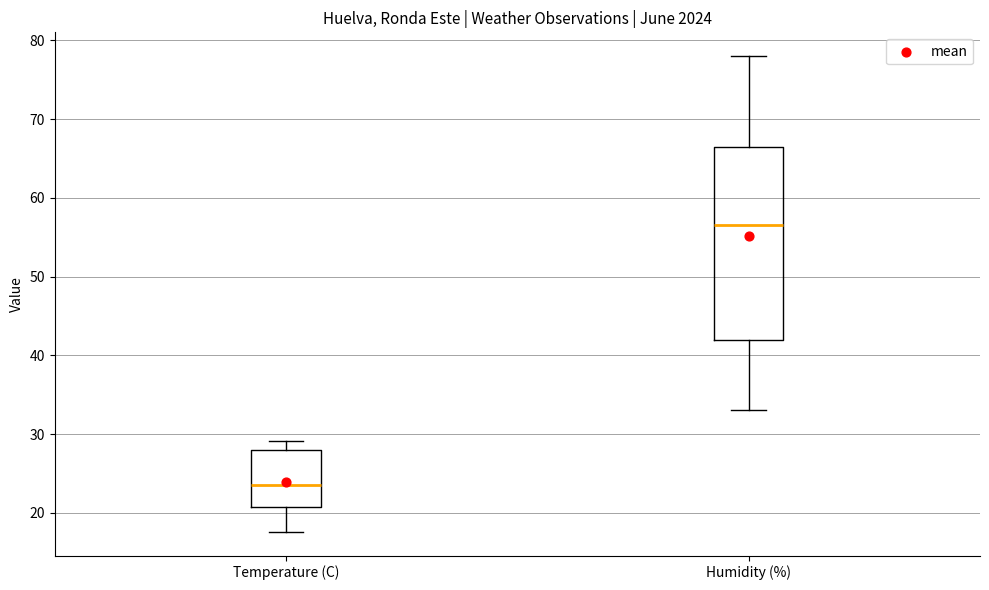

Which box is the tallest, from its lower edge to its upper edge?

Humidity (%)